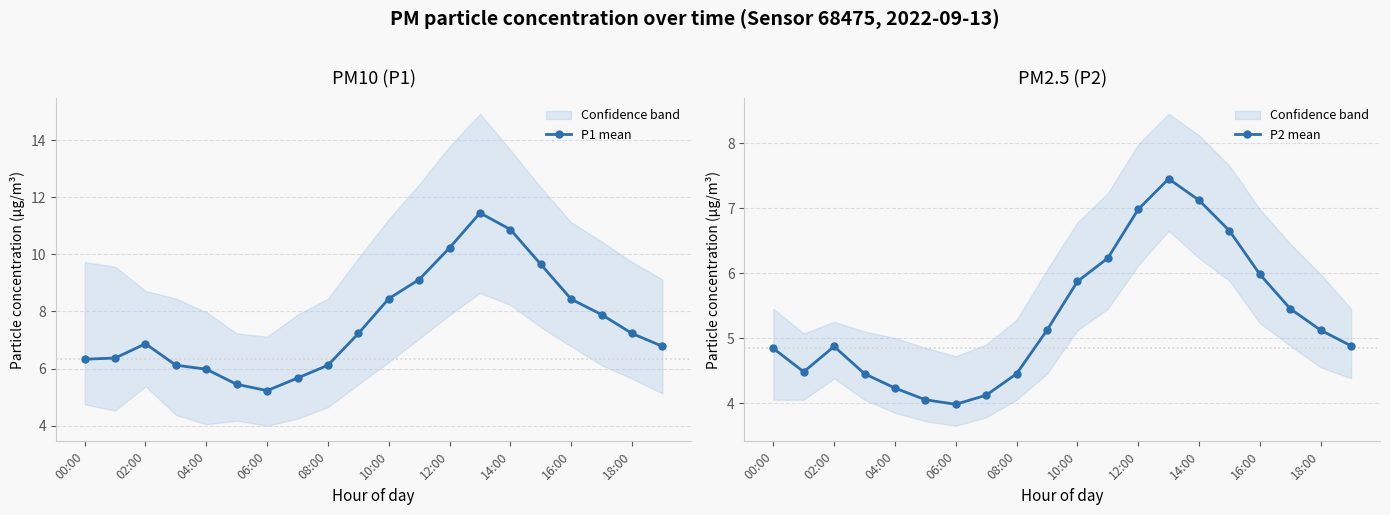

The P2 mean series shows 6.0 at 16:00. True or false?

True